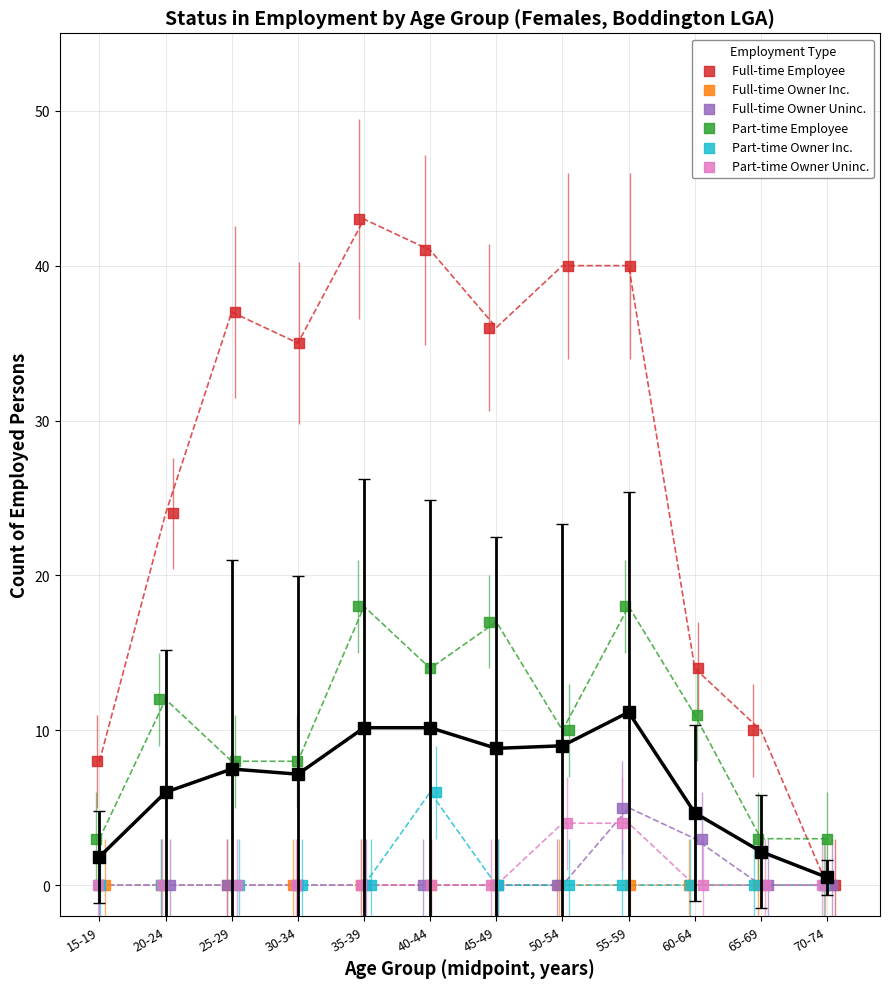

Which series reaches the maximum Y coordinate?

Full-time Employee